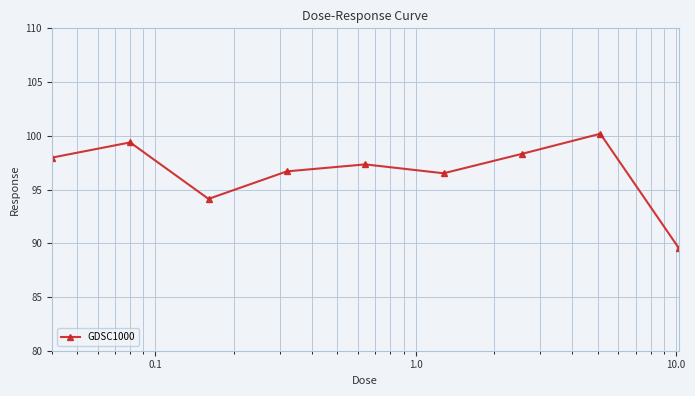

What is the difference between the maximum and minimum values?

10.6